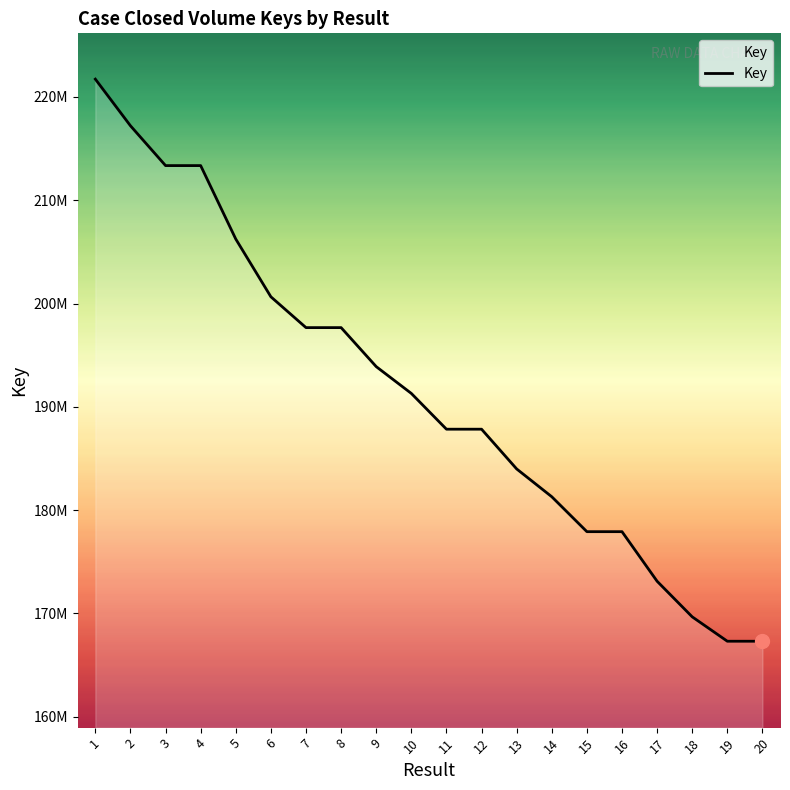

Does the chart have visible grid lines?

No